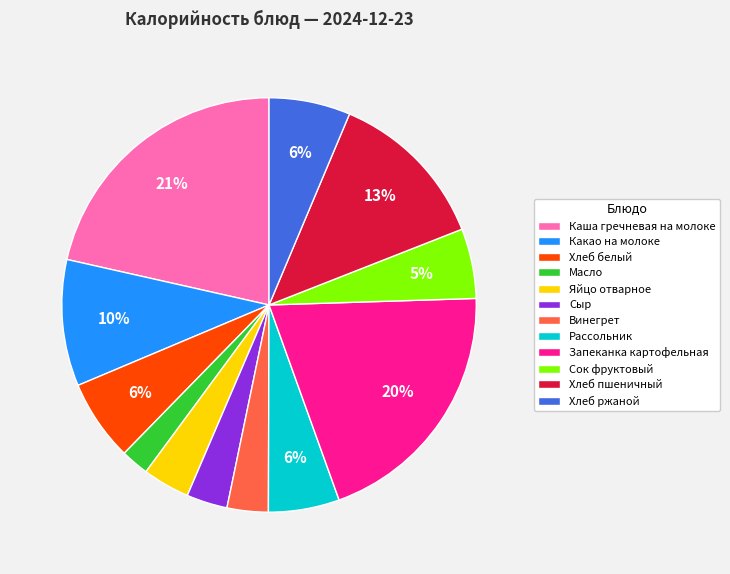

Which has a higher value, Хлеб пшеничный or Хлеб белый?

Хлеб пшеничный